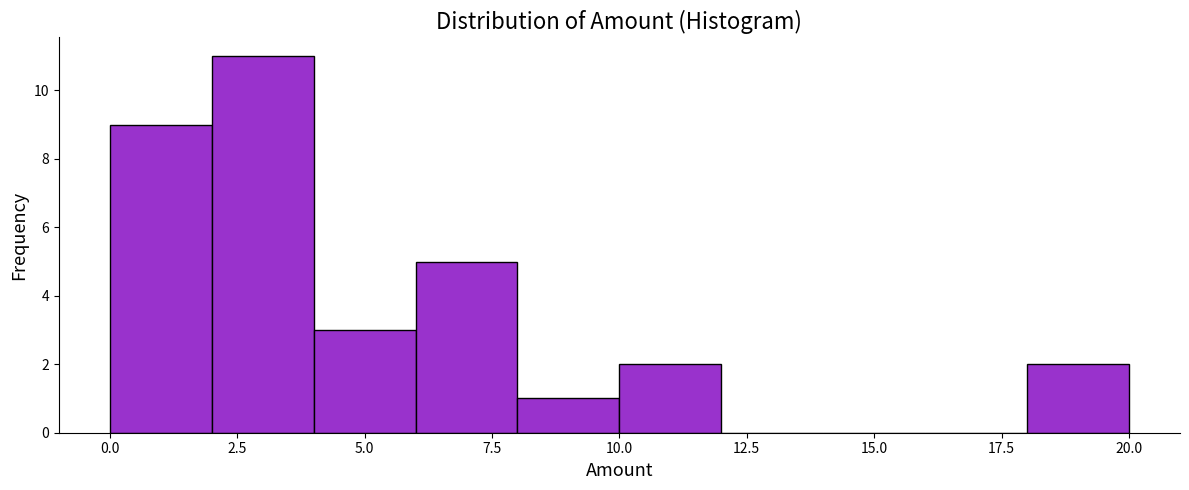

Reading left to right, transcribe this chart: for each bar, give the range it covers on the x-axis and its height. The values are not printed on the chart, so give them approximately, as read against the axis.

0 to 2: 9
2 to 4: 11
4 to 6: 3
6 to 8: 5
8 to 10: 1
10 to 12: 2
12 to 14: 0
14 to 16: 0
16 to 18: 0
18 to 20: 2